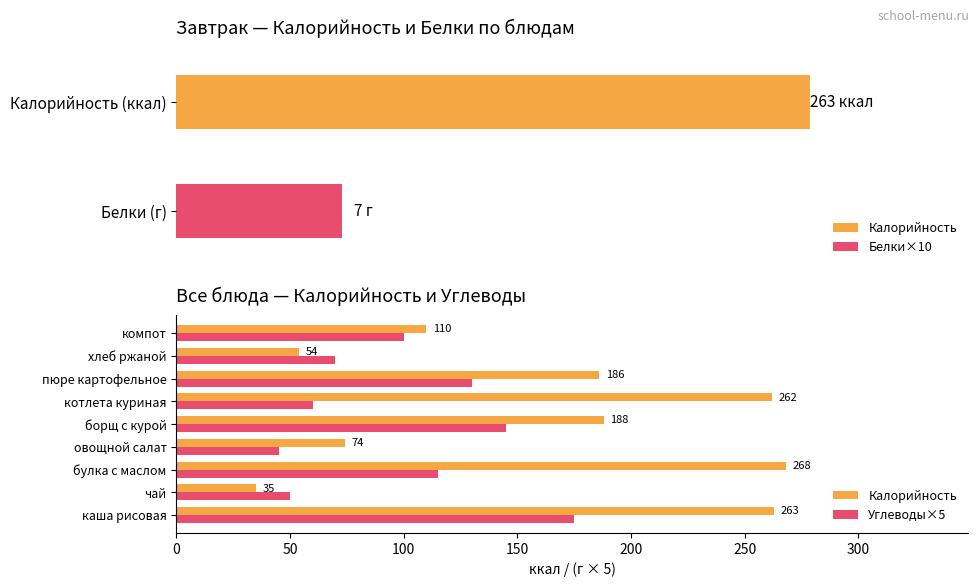

What is the value of the Углеводы×5 bar at the 3rd from the left?

115